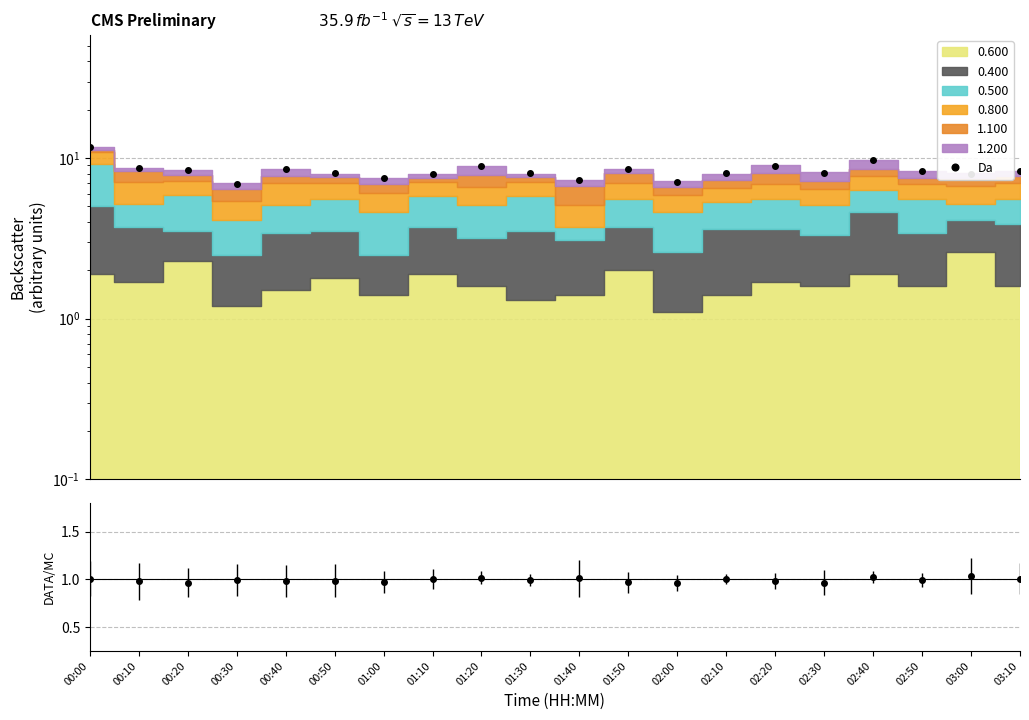

Count the number of categories in the chart.

20